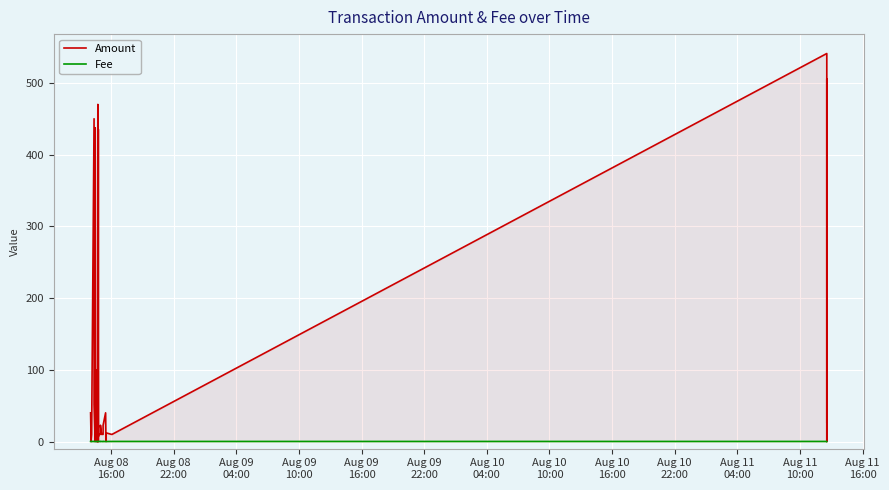

What is the label of the 33rd point from the right?

Aug 10
10:00